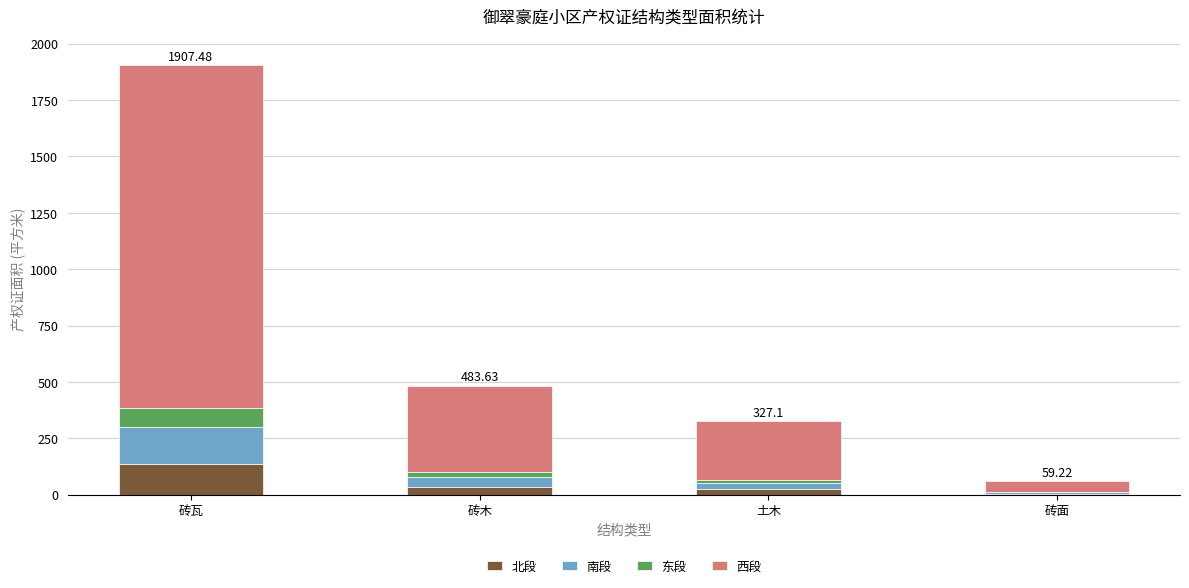

Which category has the highest value in the 北段 series?

砖瓦